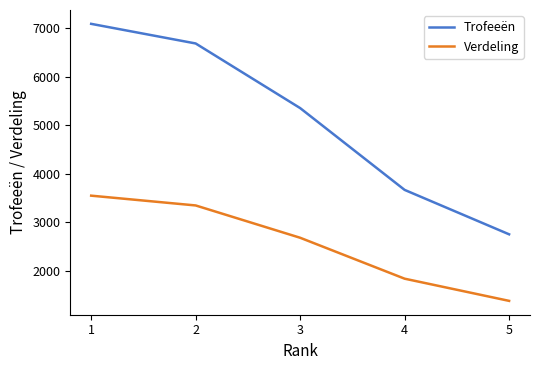

Reading left to right, extract all data points from this chart.

Trofeeën: 7093	6688	5354	3665	2748
Verdeling: 3546	3344	2677	1832	1374